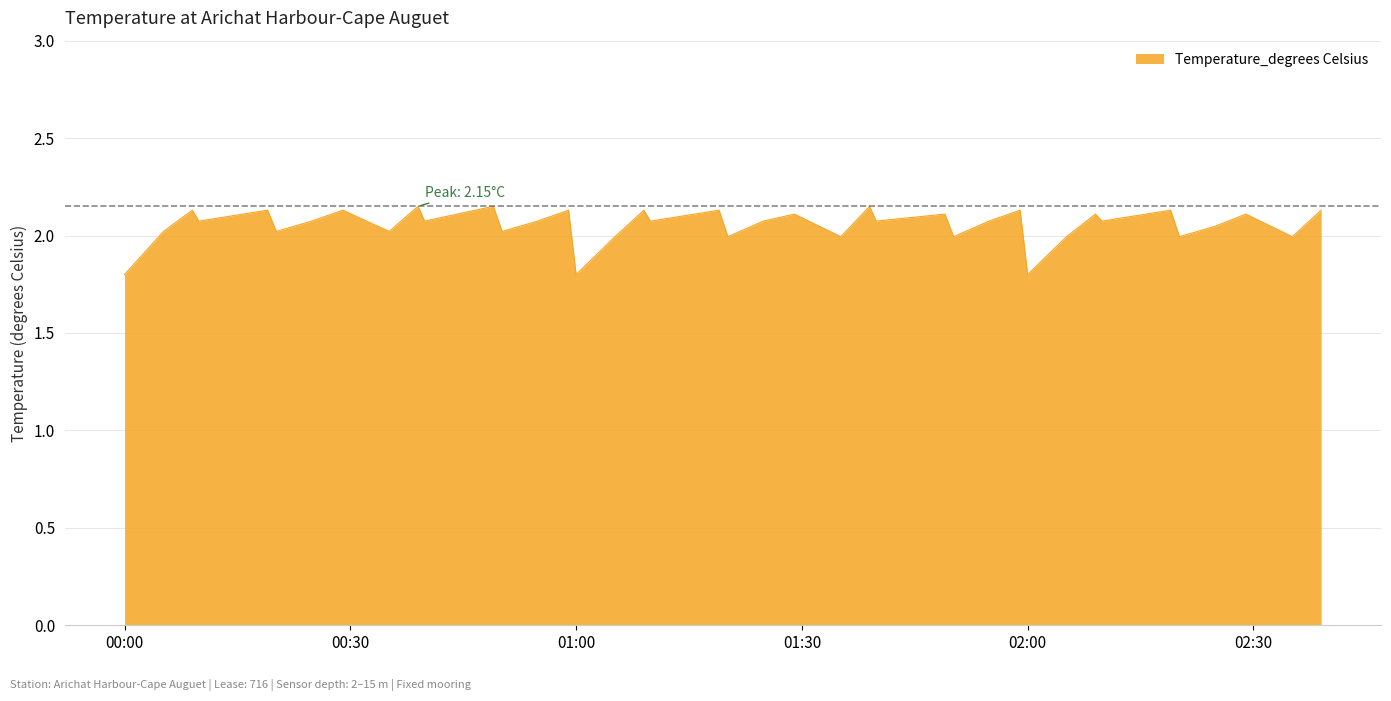

What is the minimum value shown in the chart?

1.8